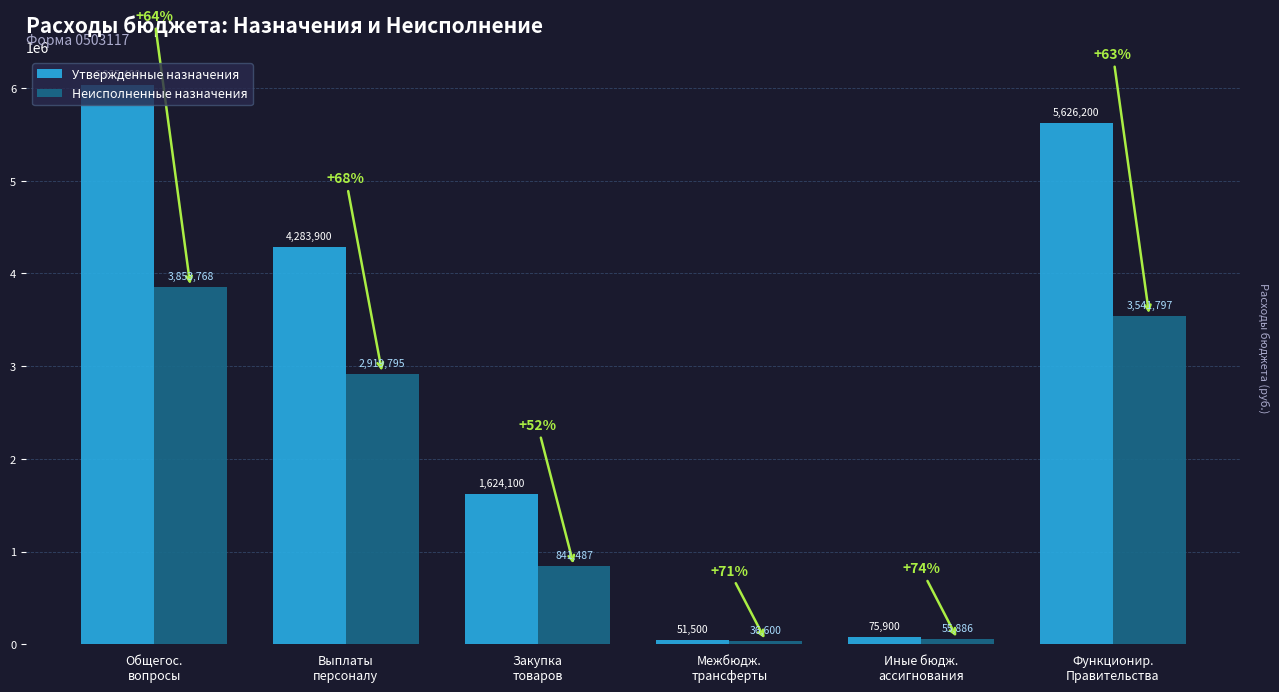

What is the total value across all series at Функционир.
Правительства?

9167996.9